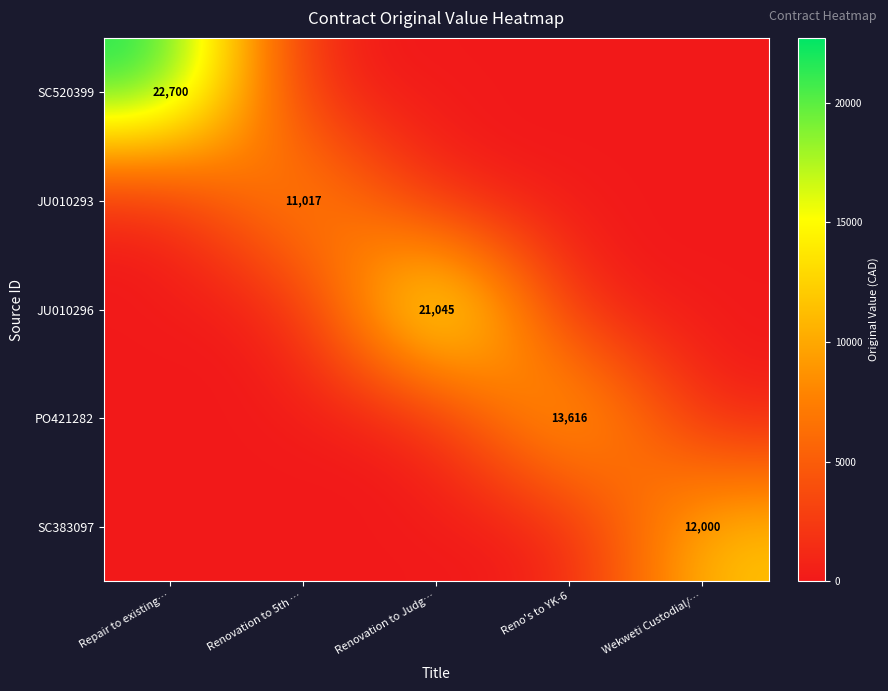

What is the total value across all series at Reno's to YK-6?

13616